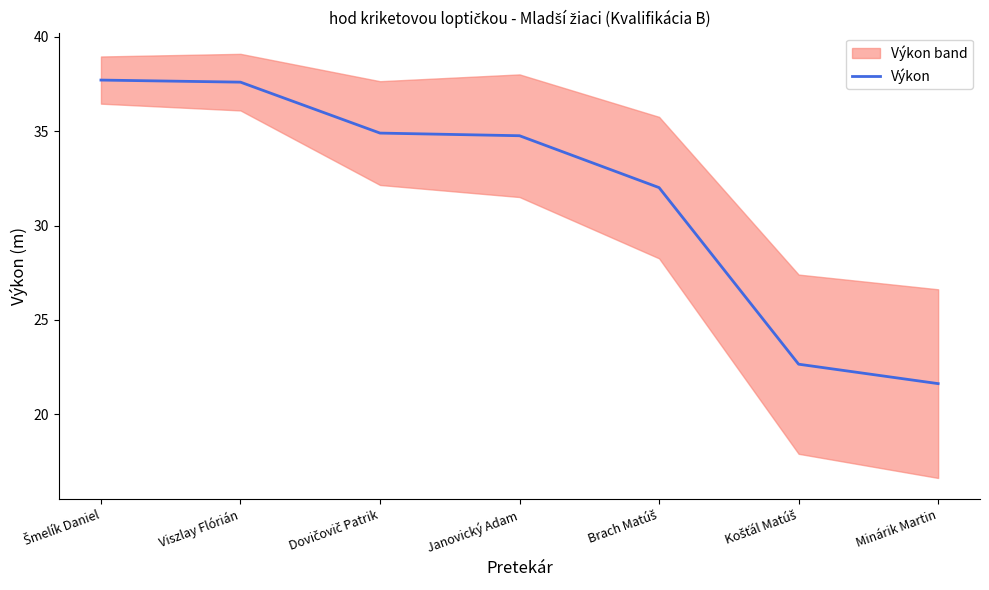

The chart shows a value of 22.6 at Košťál Matúš. True or false?

True